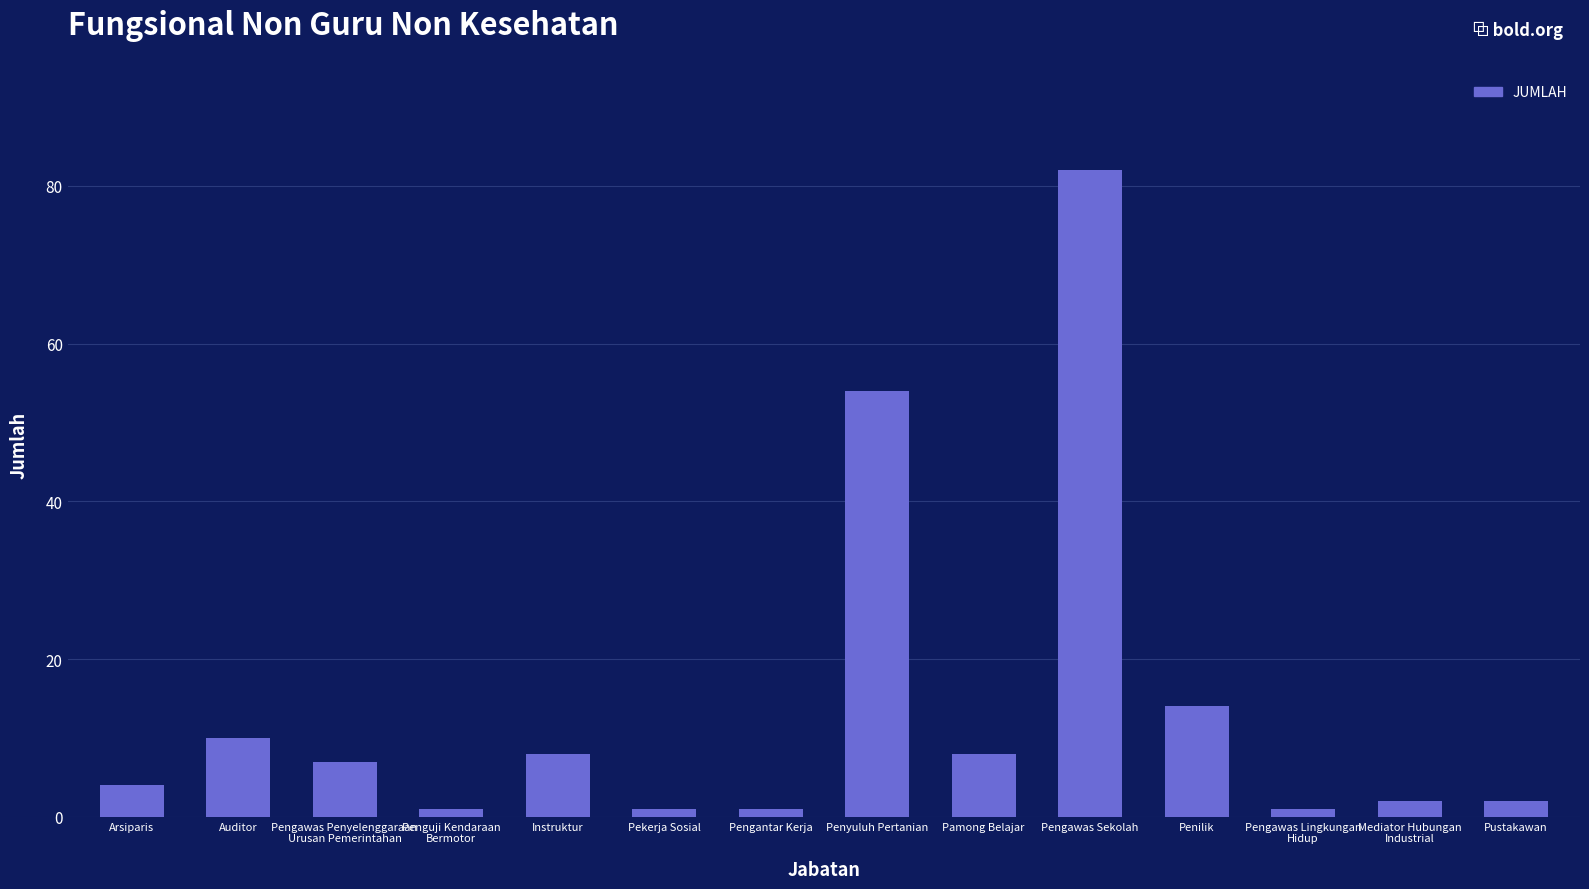

Reading right to left, what are all the values shown in this chart?

Pustakawan=2	Mediator Hubungan
Industrial=2	Pengawas Lingkungan
Hidup=1	Penilik=14	Pengawas Sekolah=82	Pamong Belajar=8	Penyuluh Pertanian=54	Pengantar Kerja=1	Pekerja Sosial=1	Instruktur=8	Penguji Kendaraan
Bermotor=1	Pengawas Penyelenggaraan
Urusan Pemerintahan=7	Auditor=10	Arsiparis=4